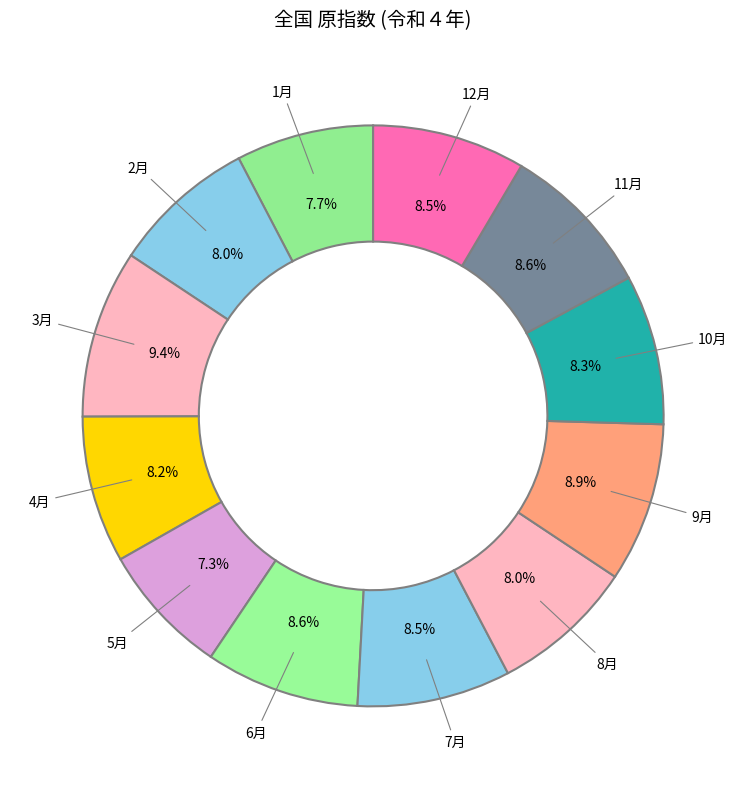

The 12月 slice represents 9% of the pie. True or false?

True